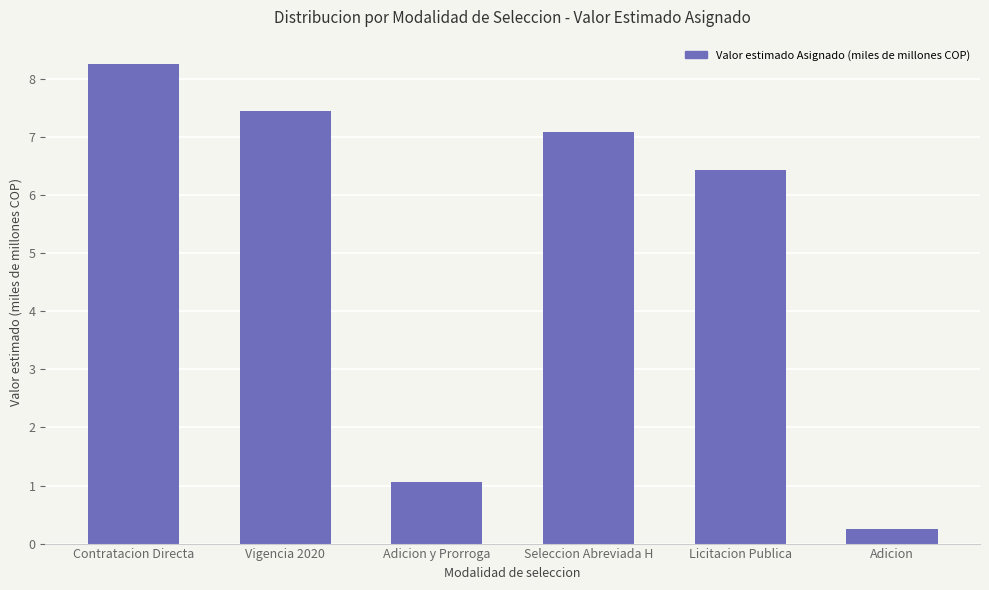

What is the change in value from Adicion y Prorroga to Adicion?

-0.8